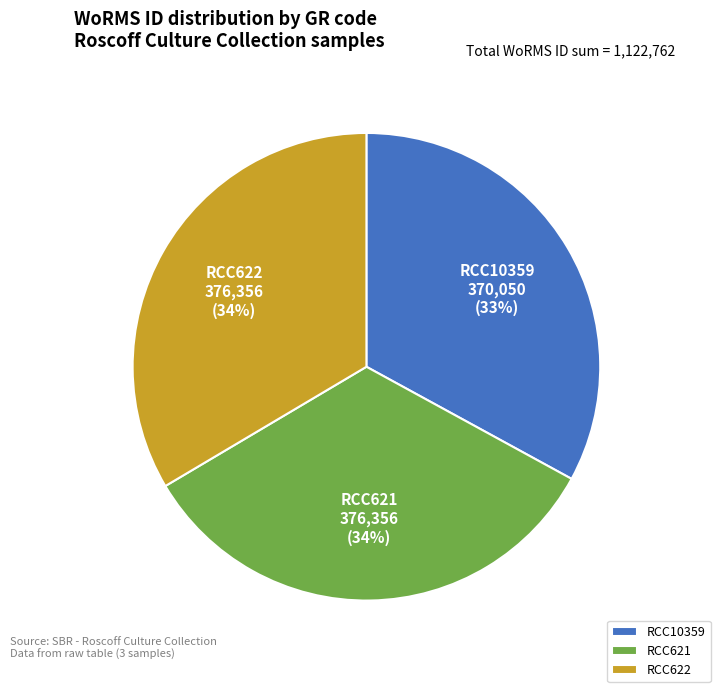

Is there a majority slice in this chart?

No